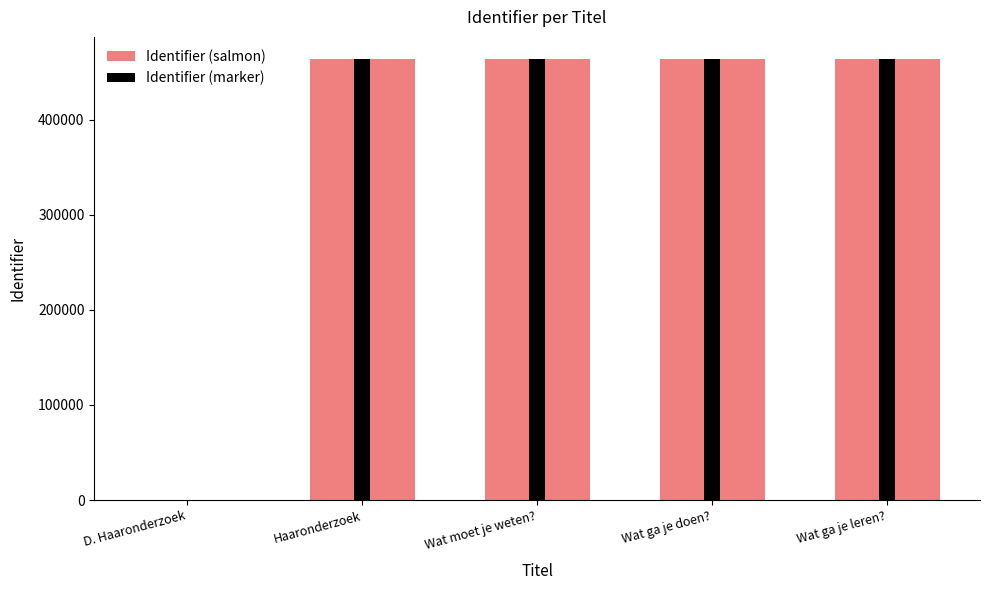

The Identifier (salmon) series shows -268409 at D. Haaronderzoek. True or false?

False